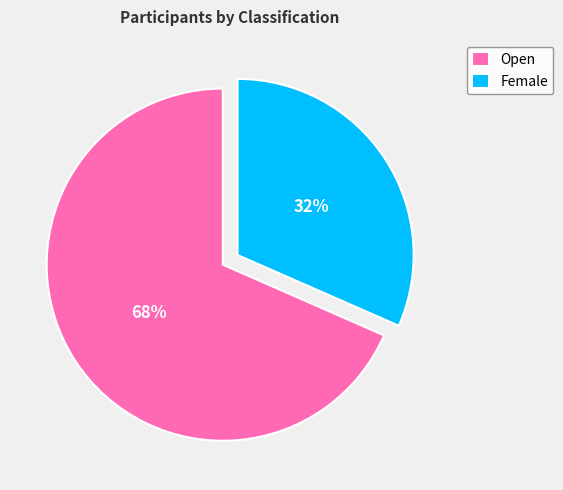

Which slice is the smallest?

Female